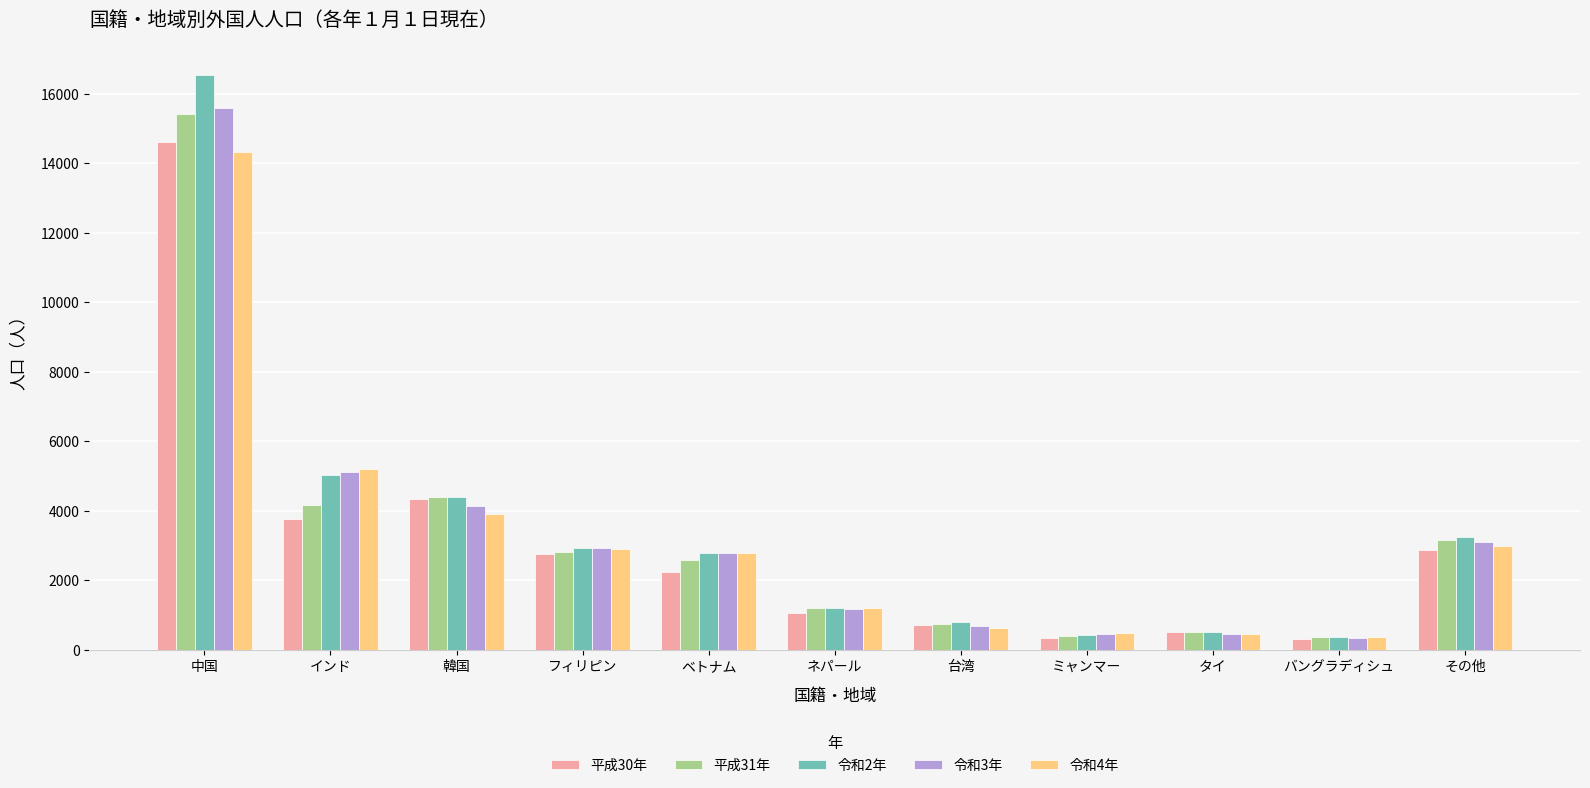

What is the average value of the 令和3年 series?

3341